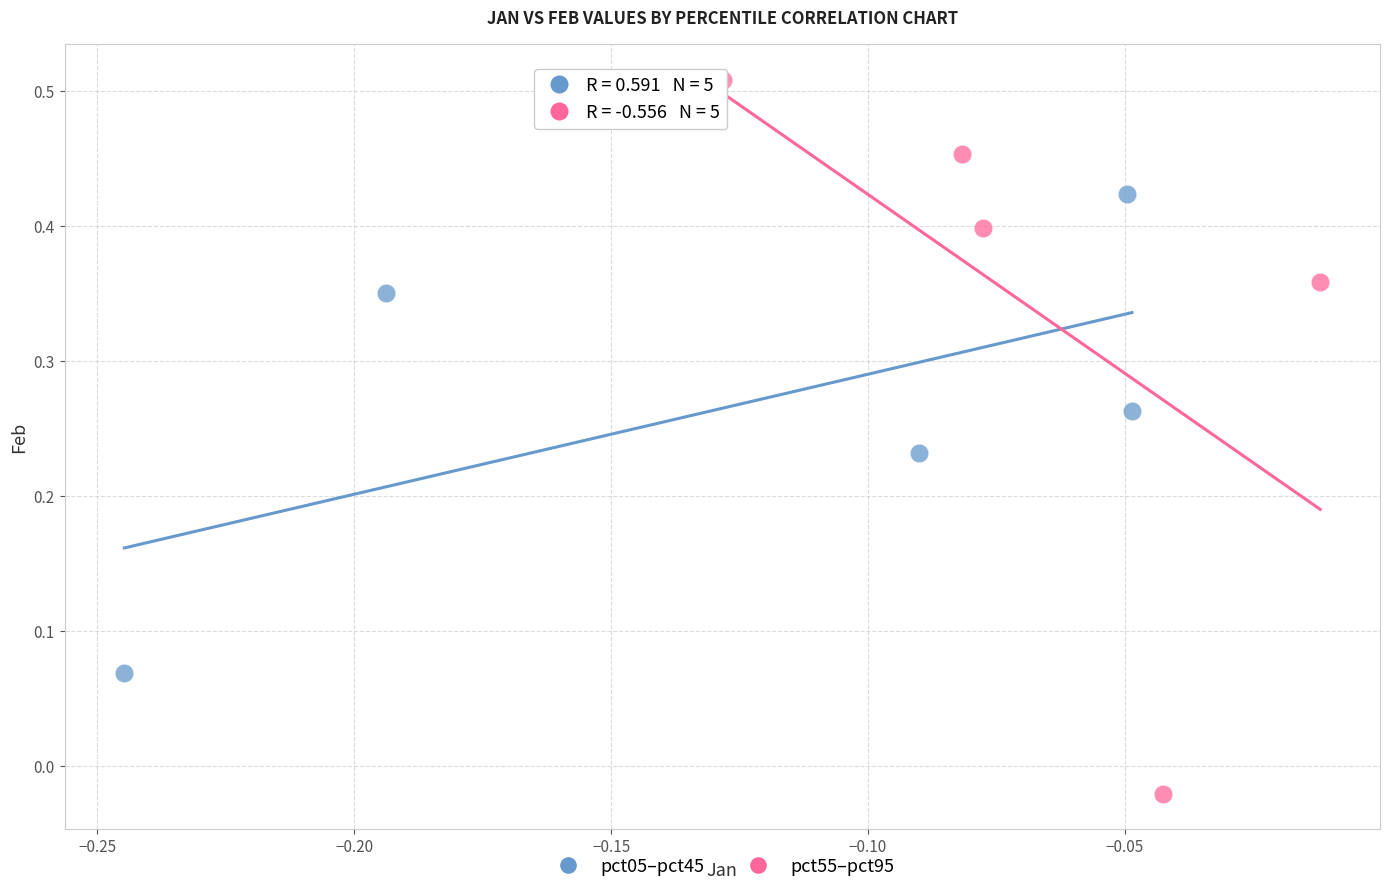

Which series has the widest spread of Y values?

pct55–pct95